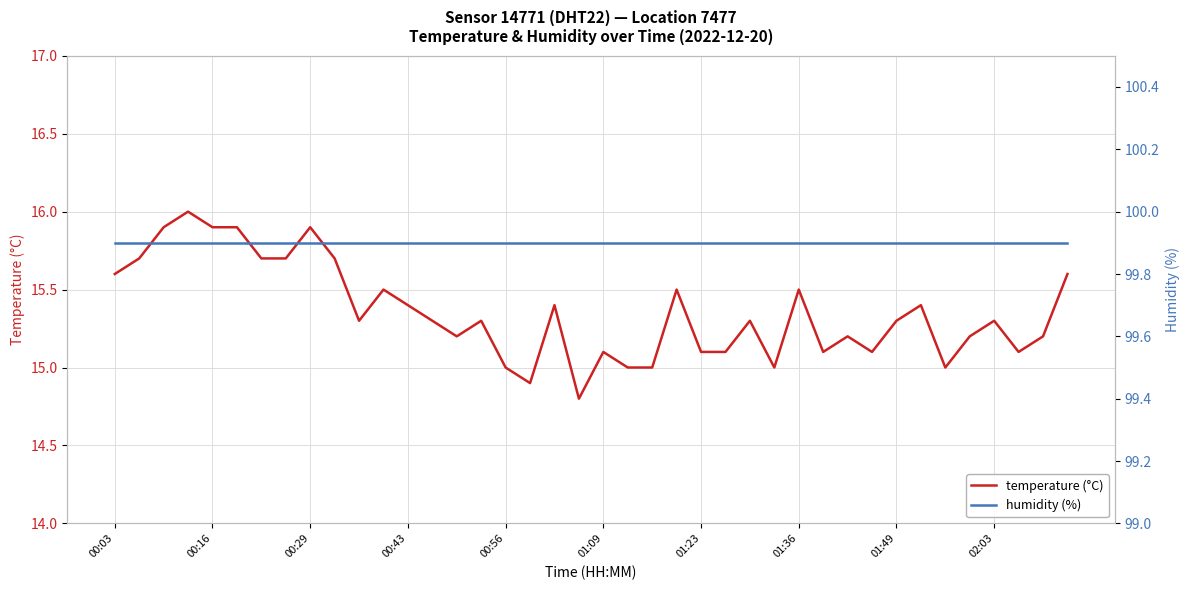

List the series in order of their overall mean, lowest first.

temperature (°C), humidity (%)